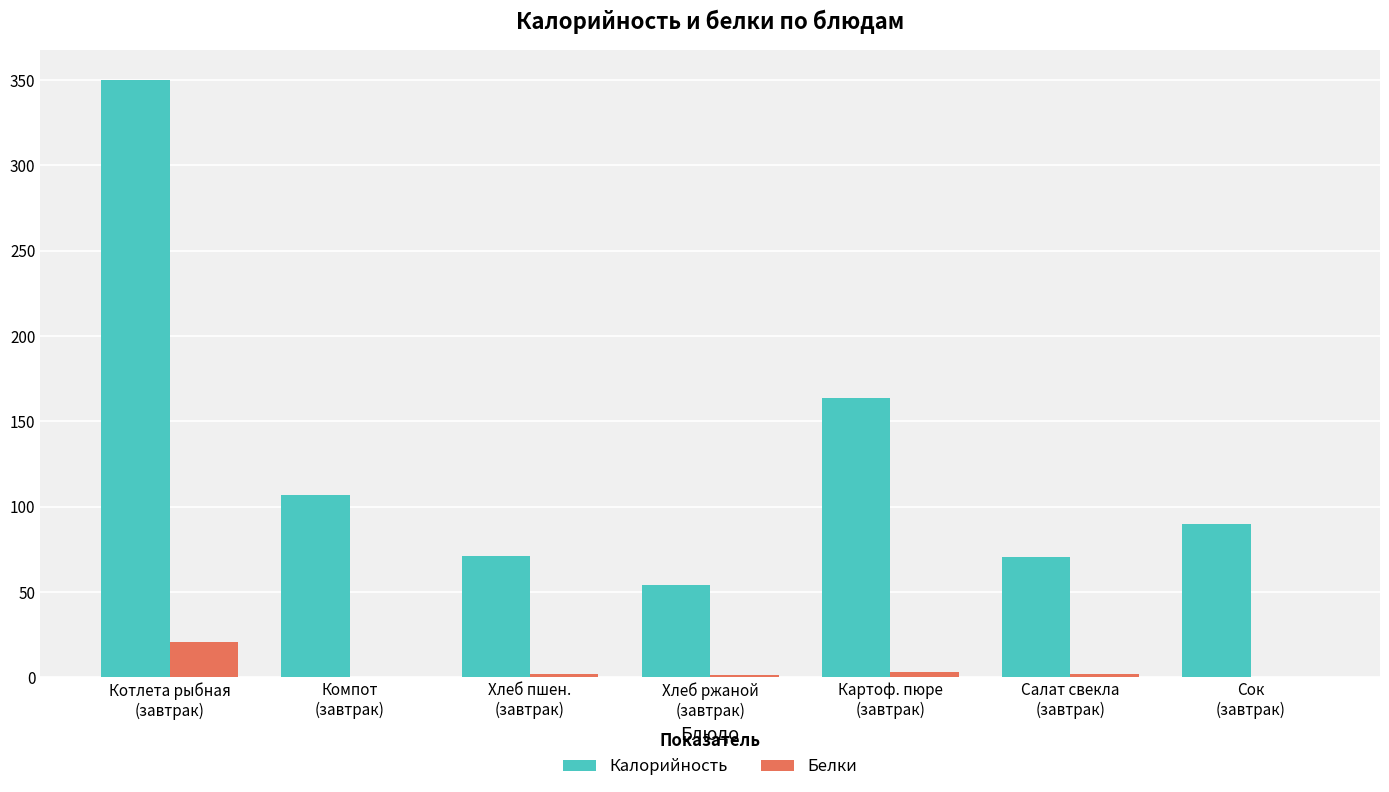

What is the sum of the Белки values at Картоф. пюре
(завтрак) and Котлета рыбная
(завтрак)?

24.0